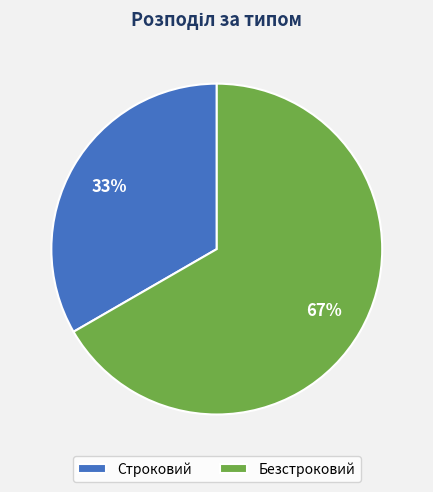

What is the majority slice?

Безстроковий